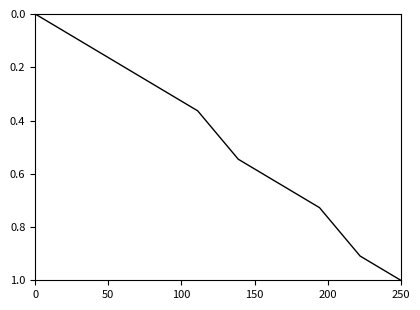

What is the maximum value shown in the chart?

1.0